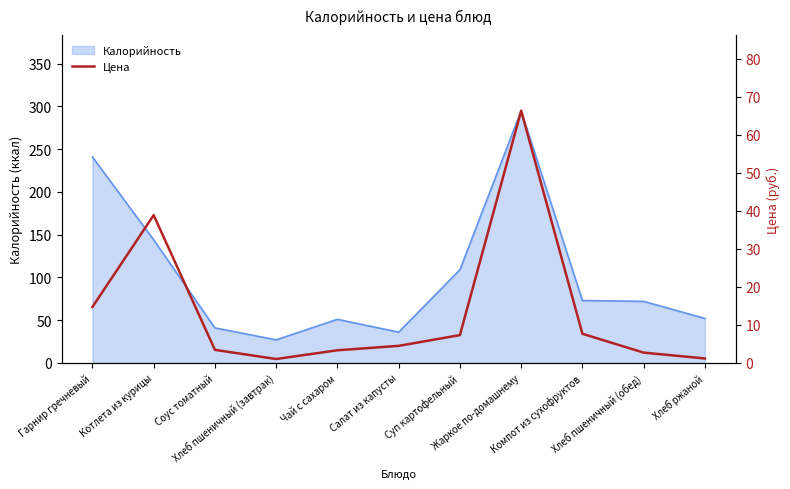

What is the highest value of the Калорийность series?

295